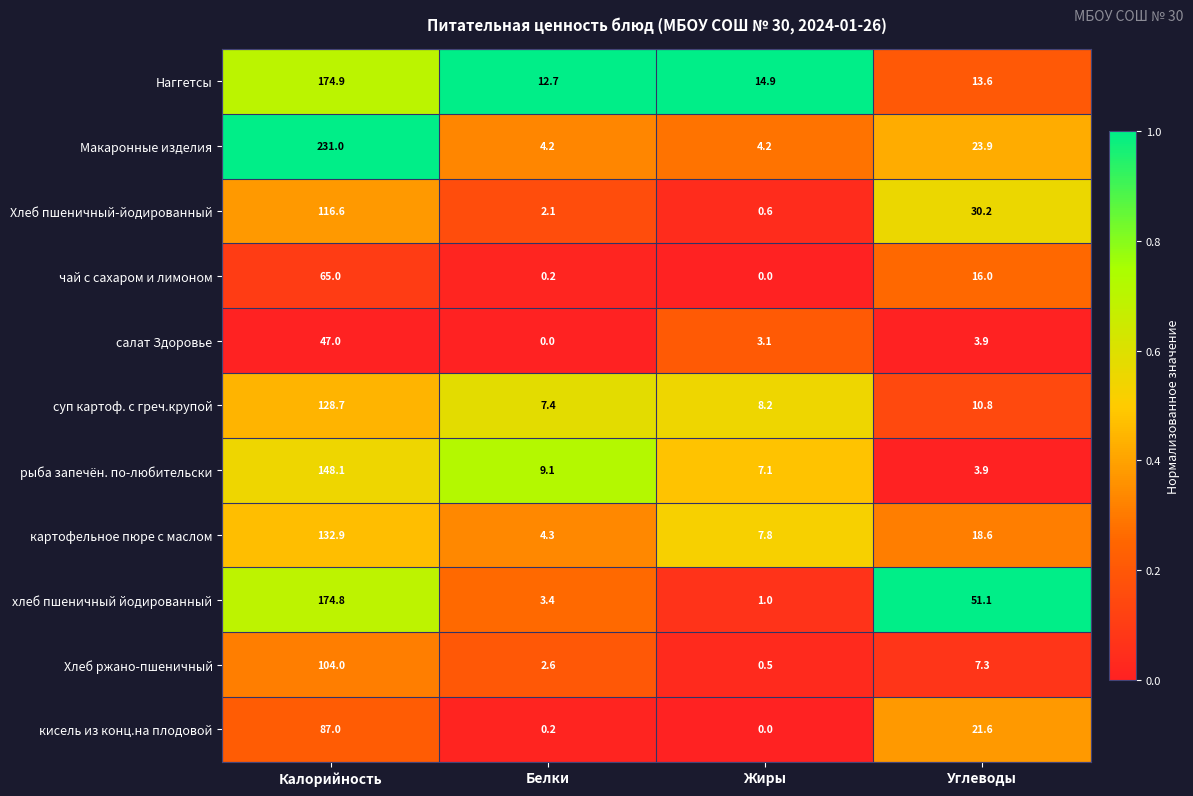

How many data points does each series have?

4